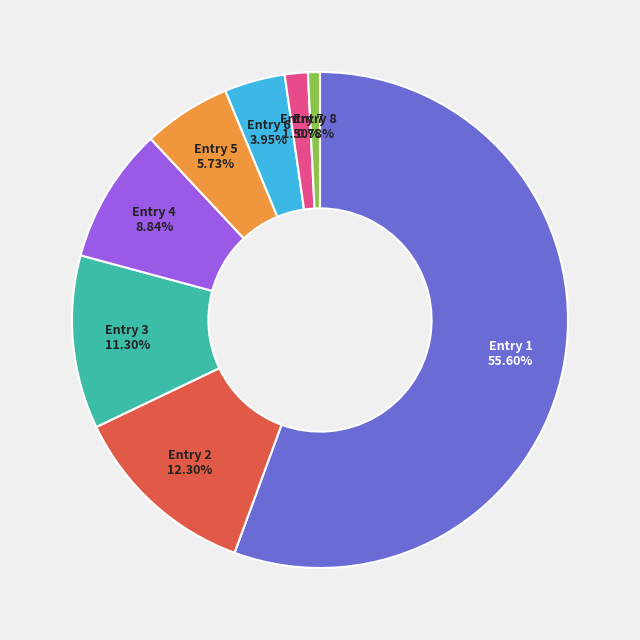

What is the majority slice?

Entry 1